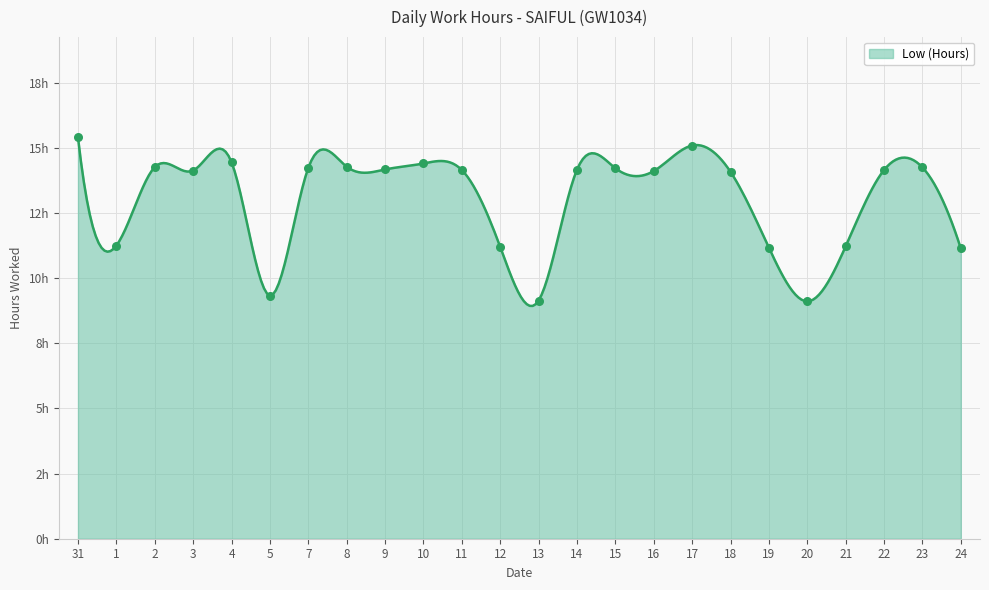

Does the chart have visible grid lines?

Yes